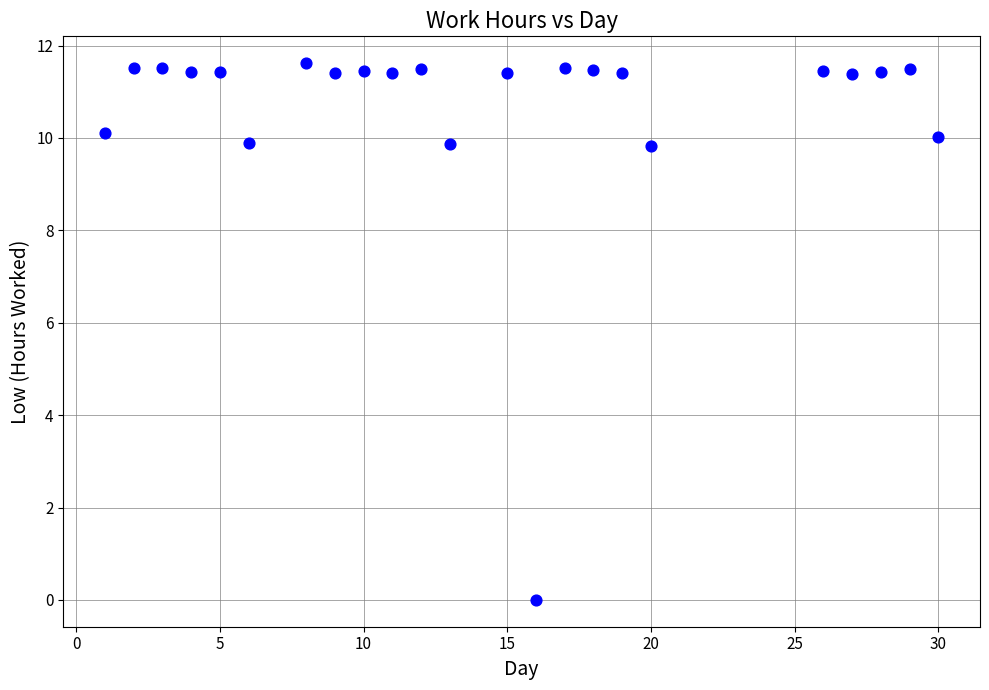

What is the range of Y values (max minus min)?

11.6